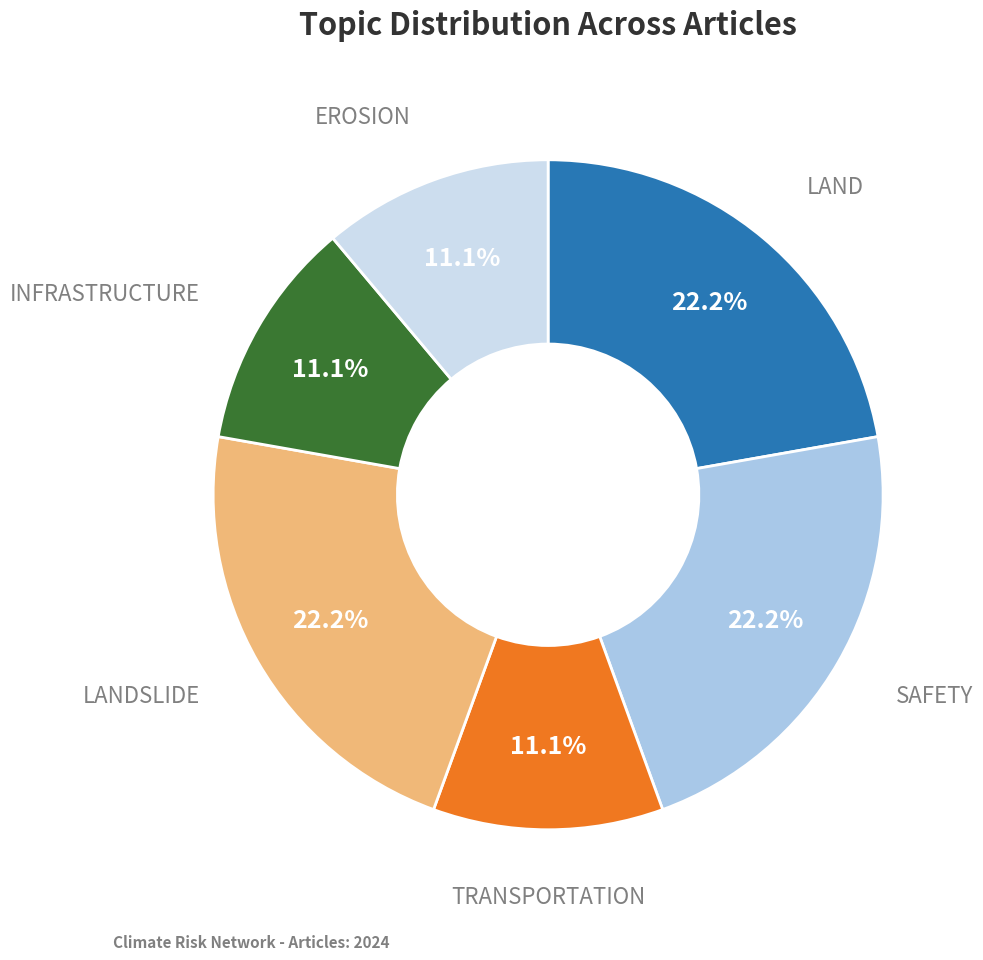

Count the number of slices in the pie.

6